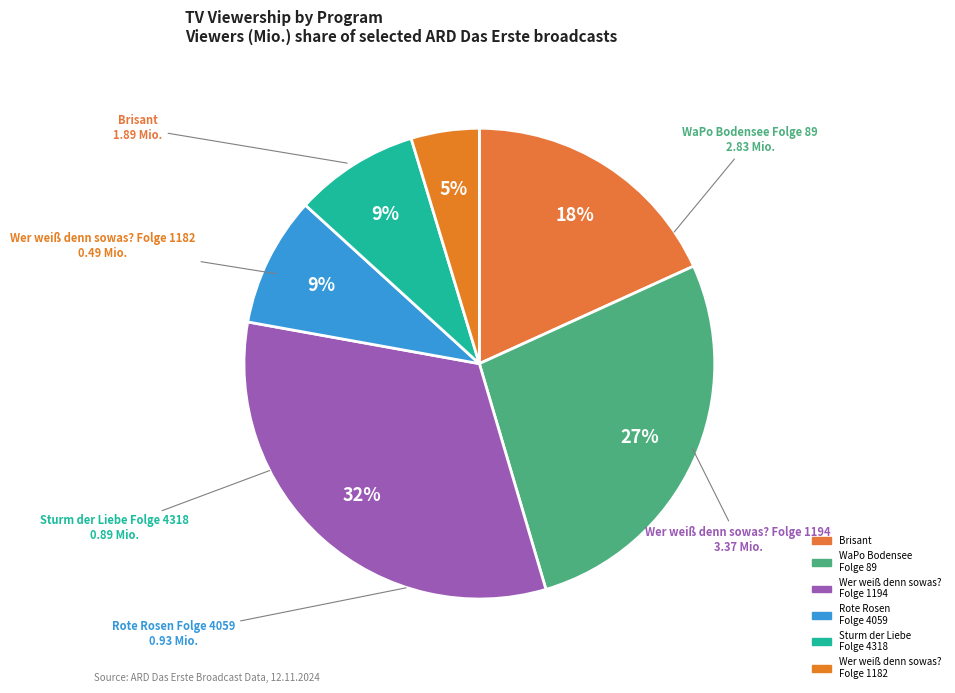

Does Wer weiß denn sowas? Folge 1182 account for over 50% of the chart?

No